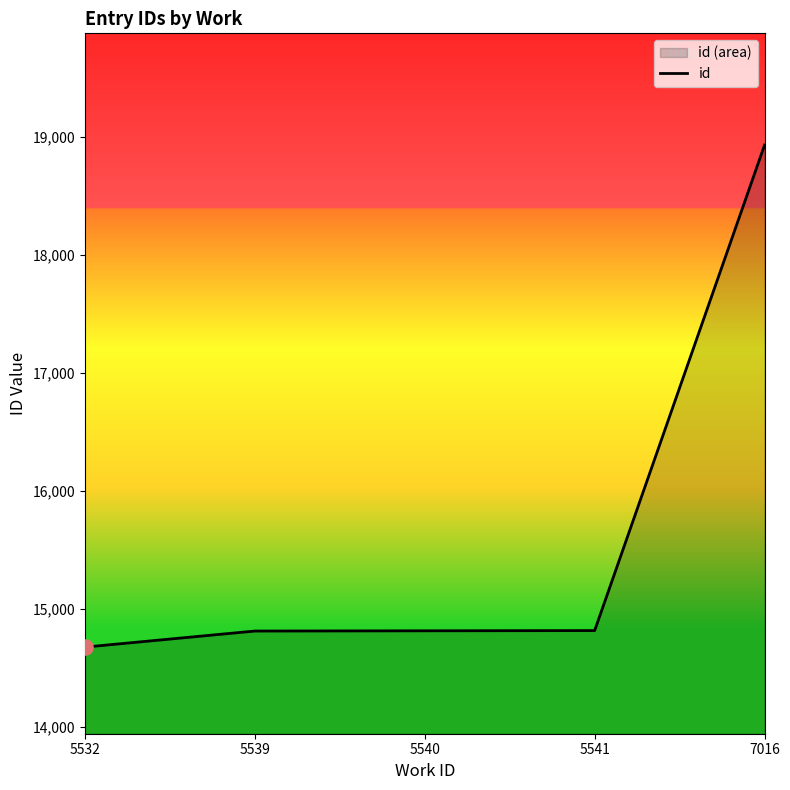

What is the ratio of the value at 5539 to the value at 7016?

0.8